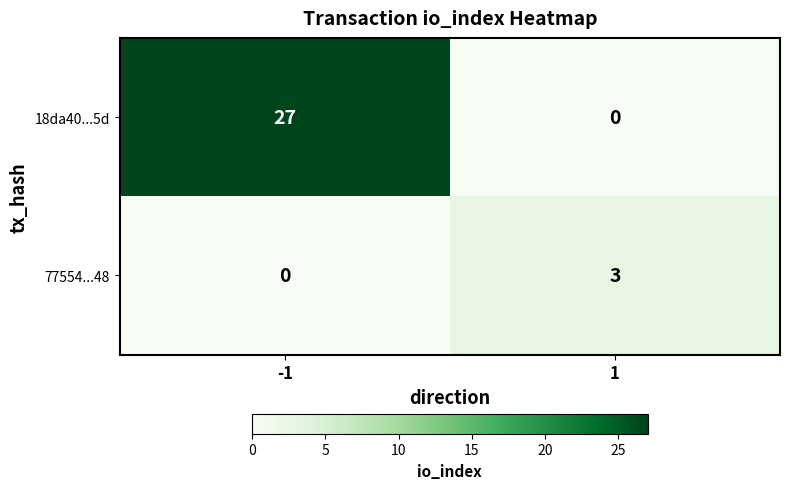

The 77554...48 series shows 3 at 1. True or false?

True